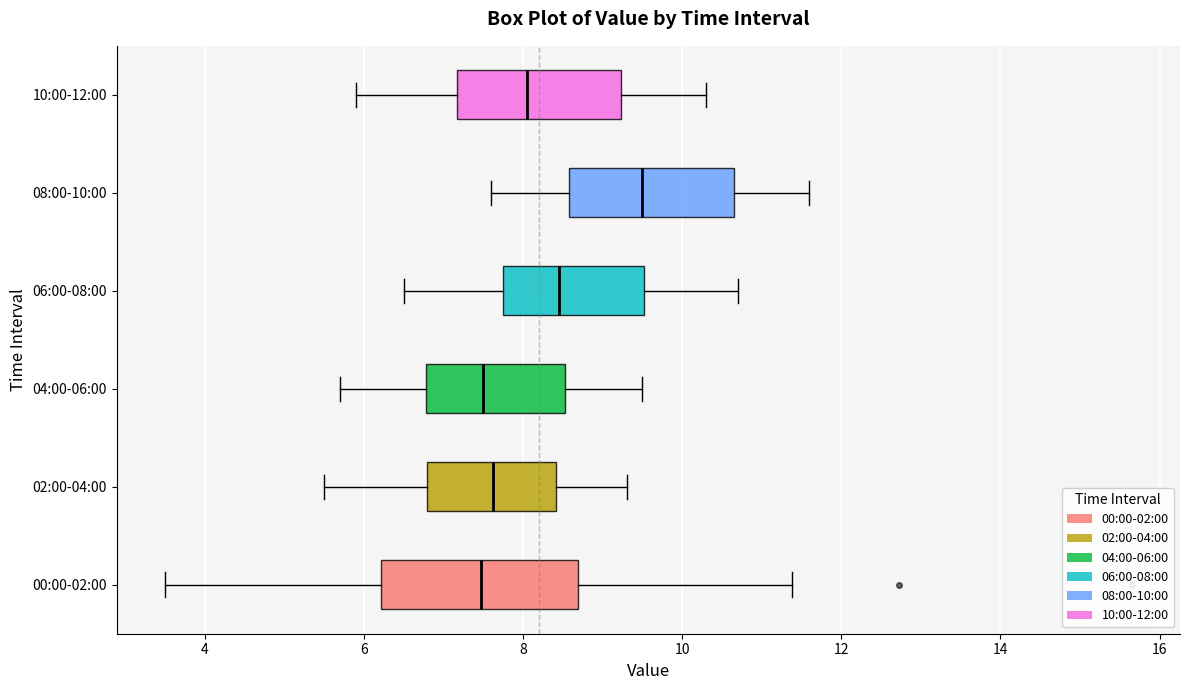

Reading bottom to top, read every box against the x-axis: the position of its median line, the range the box covers, and the ends of its whiskers. The values are not printed on the chart, so give them approximately, as read against the axis.

00:00-02:00: median 7.4, box 6.2 to 8.6, whiskers 3.6 to 11.4
02:00-04:00: median 7.6, box 6.8 to 8.4, whiskers 5.6 to 9.4
04:00-06:00: median 7.6, box 6.8 to 8.6, whiskers 5.8 to 9.6
06:00-08:00: median 8.4, box 7.8 to 9.6, whiskers 6.6 to 10.8
08:00-10:00: median 9.6, box 8.6 to 10.6, whiskers 7.6 to 11.6
10:00-12:00: median 8.0, box 7.2 to 9.2, whiskers 6.0 to 10.4